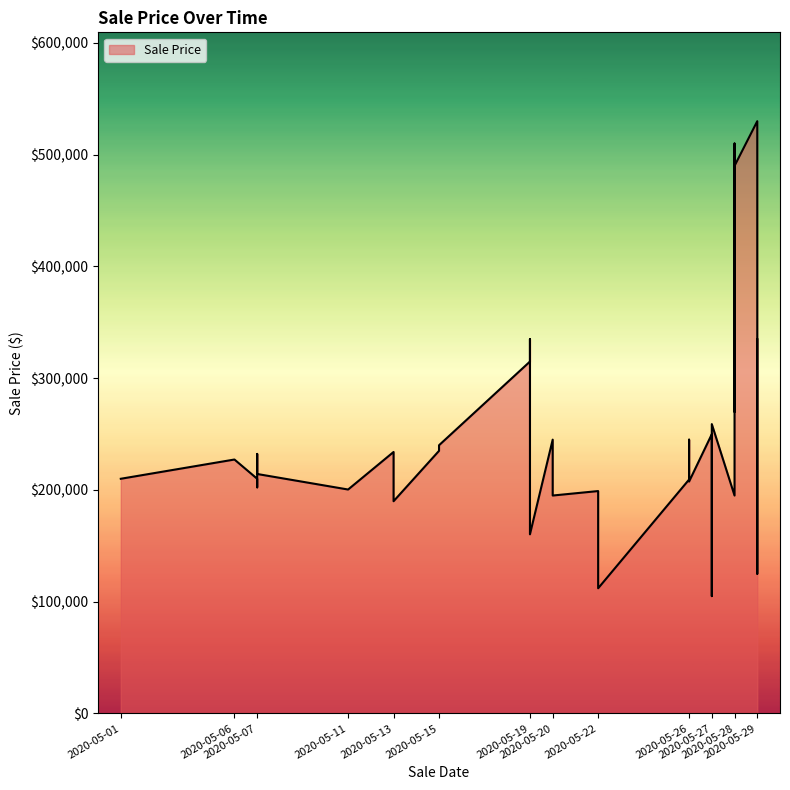

What is the value of the 39th point from the left?

530000